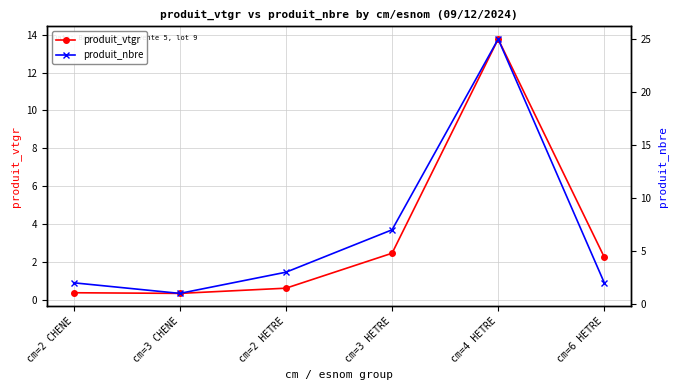

The produit_vtgr series shows 13.8 at cm=4 HETRE. True or false?

True